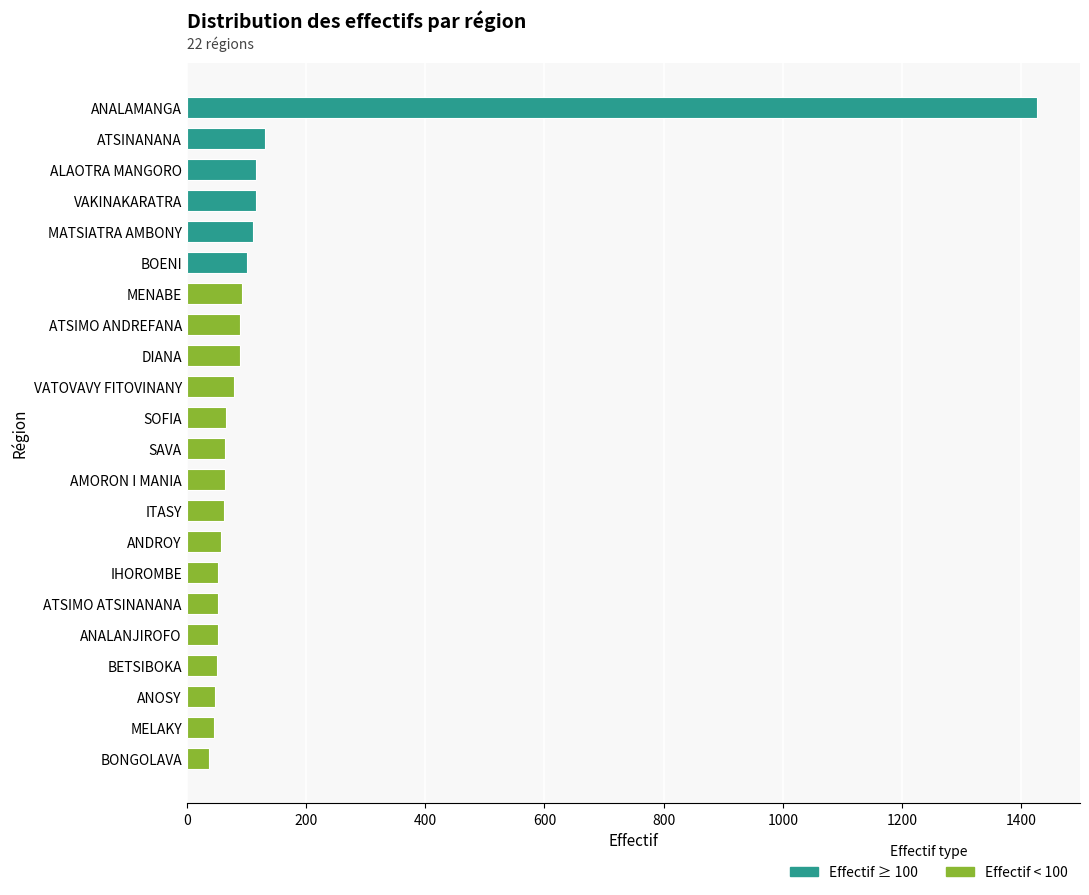

Approximately how many times larger is the value at VAKINAKARATRA compared to MELAKY?

2.6